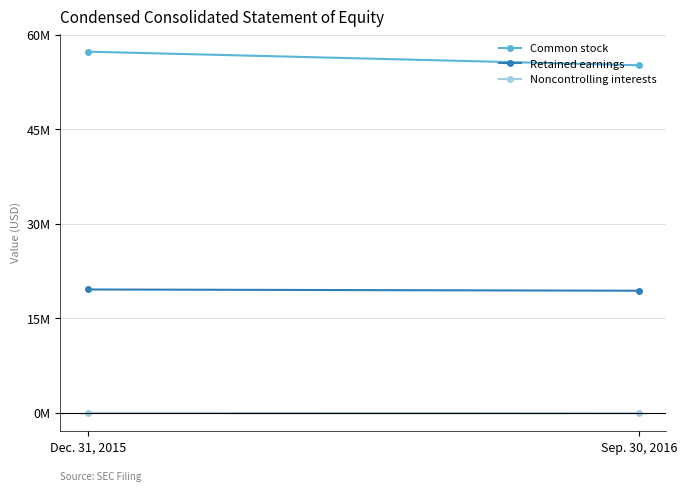

What are all the series names shown in the legend?

Common stock, Retained earnings, Noncontrolling interests